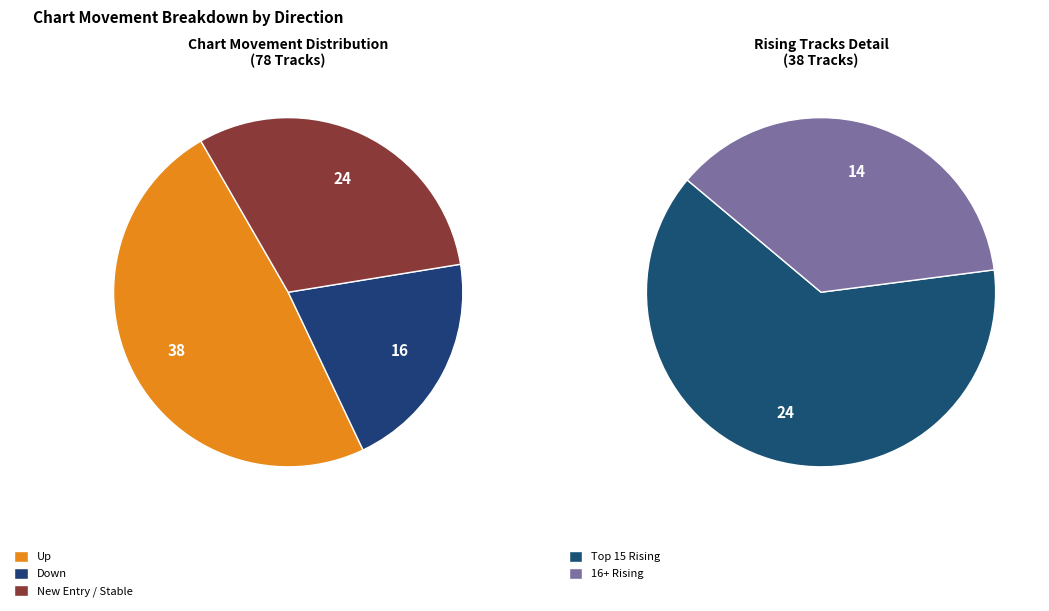

True or false: up accounts for 49% of the total.

True